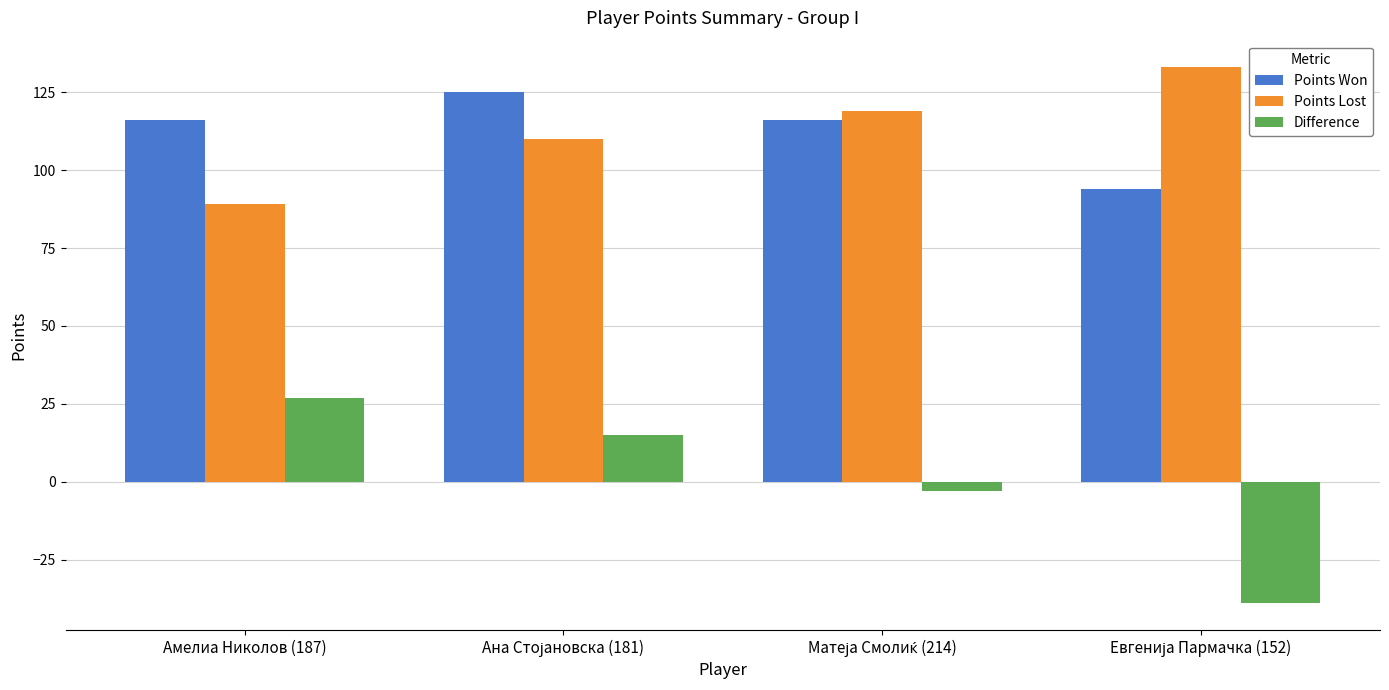

What is the difference between the highest and lowest values at Амелиа Николов (187)?

89